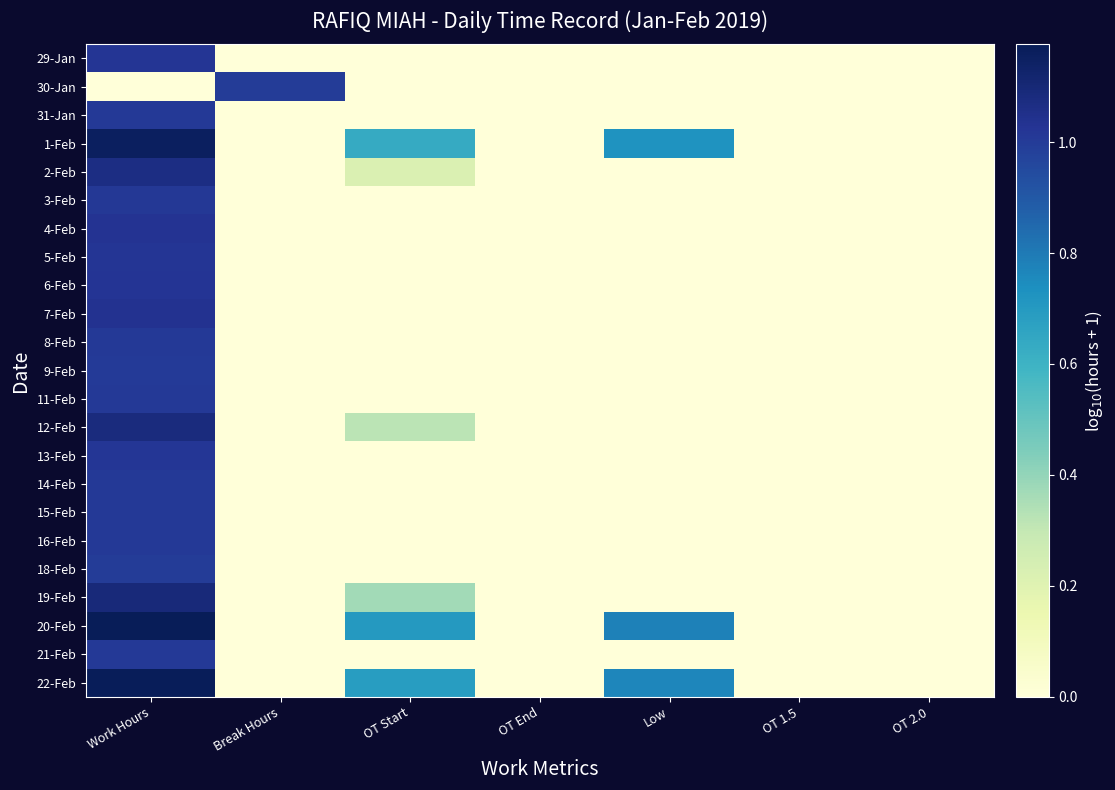

What is the maximum value shown in the chart?

1.2